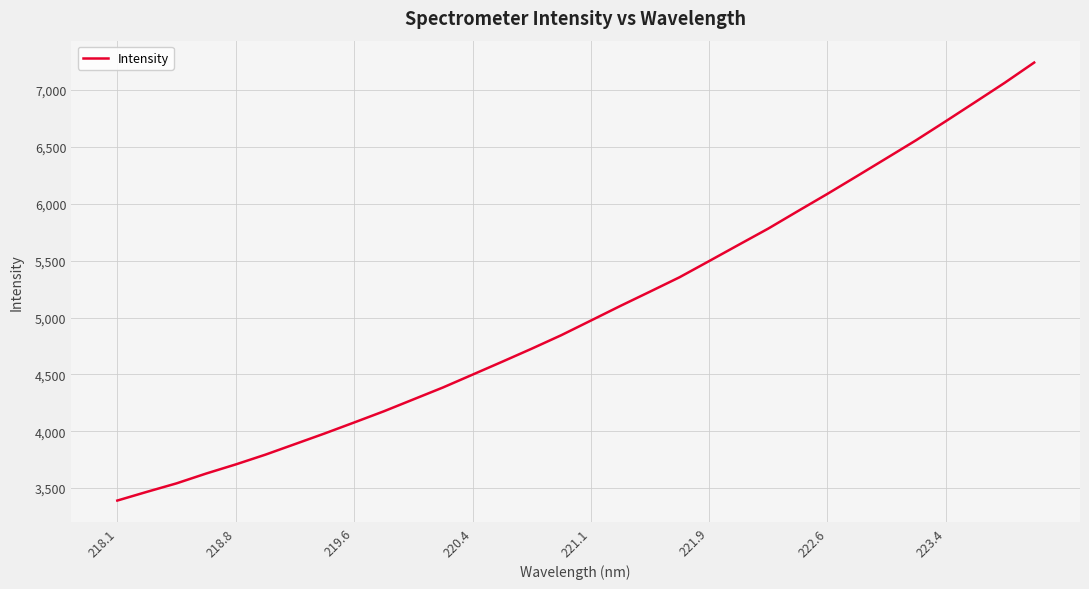

What is the maximum value shown in the chart?

7241.9